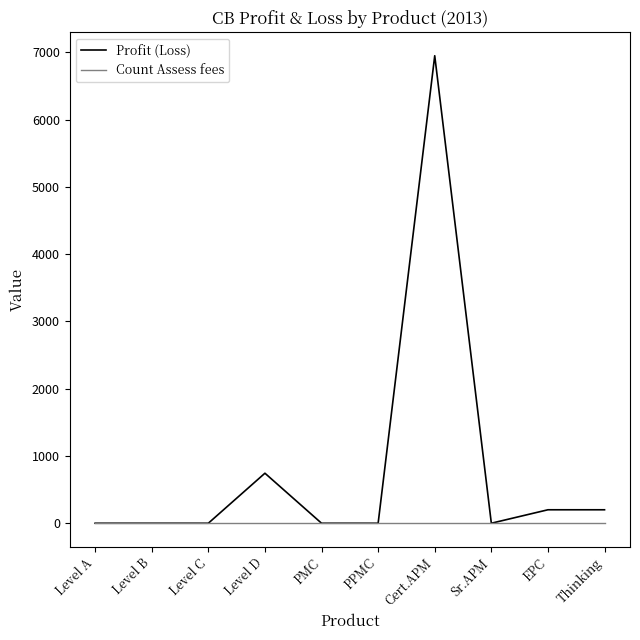

Rank the series by their maximum value, from highest to lowest.

Profit (Loss), Count Assess fees